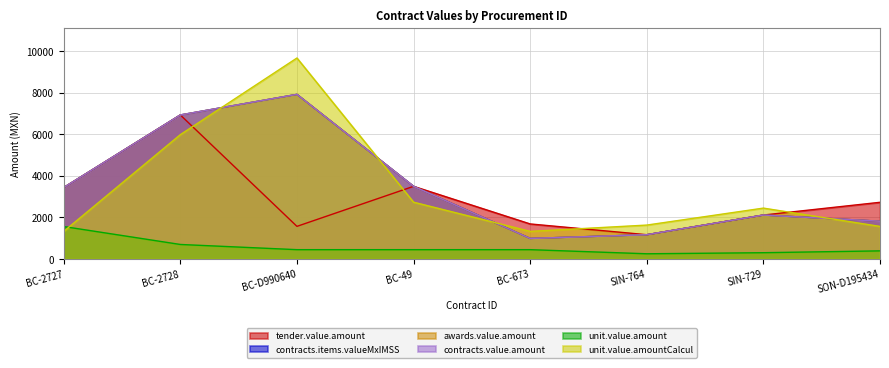

Reading left to right, extract all data points from this chart.

tender.value.amount: 3438.6	6930.0	1570.8	3496.5	1687.4	1169.3	2115.8	2728.3
contracts.items.valueMxIMSS: 3438.6	6930.0	7920.0	3496.5	990.0	1169.3	2115.8	1818.9
awards.value.amount: 3438.6	6930.0	7920.0	3496.5	990.0	1169.3	2115.8	1818.9
contracts.value.amount: 3438.6	6930.0	7920.0	3496.5	990.0	1169.3	2115.8	1818.9
unit.value.amount: 1563.0	700.0	450.0	450.0	450.0	252.0	304.0	392.0
unit.value.amountCalcul: 1329.6	5983.0	9669.5	2734.1	1329.6	1632.7	2449.1	1568.0